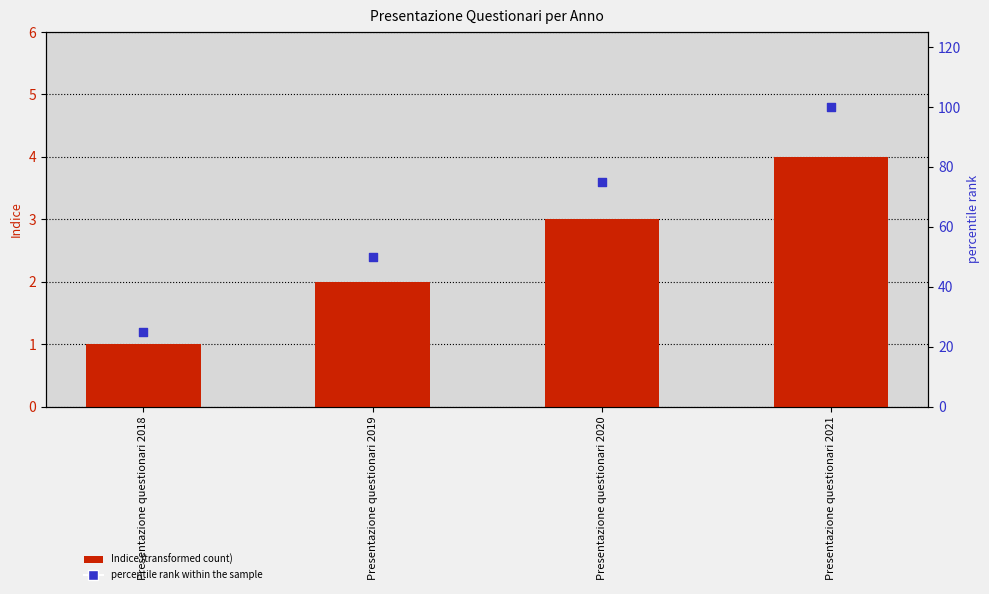

Which series has the largest Y range (max minus min)?

percentile rank within the sample